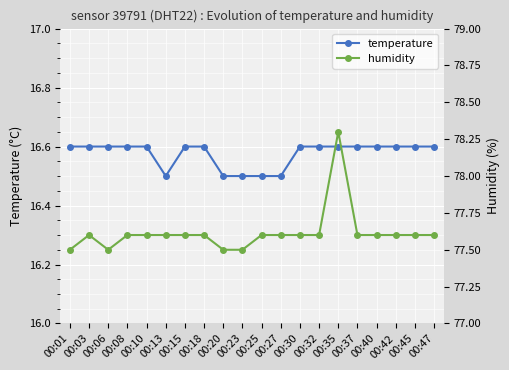

What is the total value across all series at 00:47?

94.2